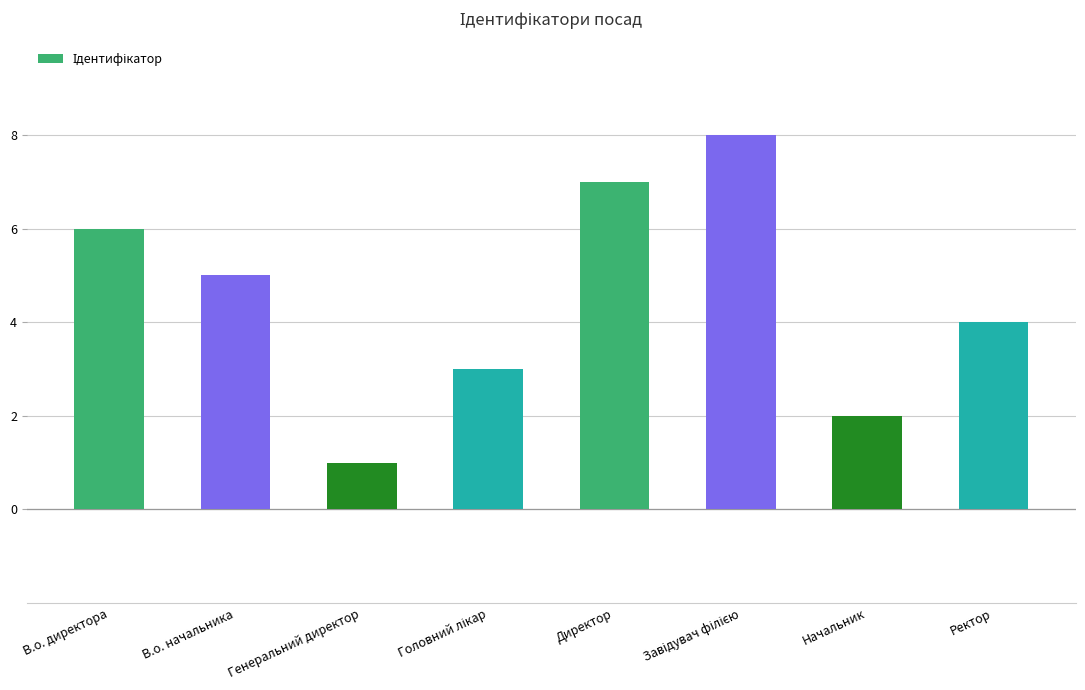

How many data points are less than 5?

4